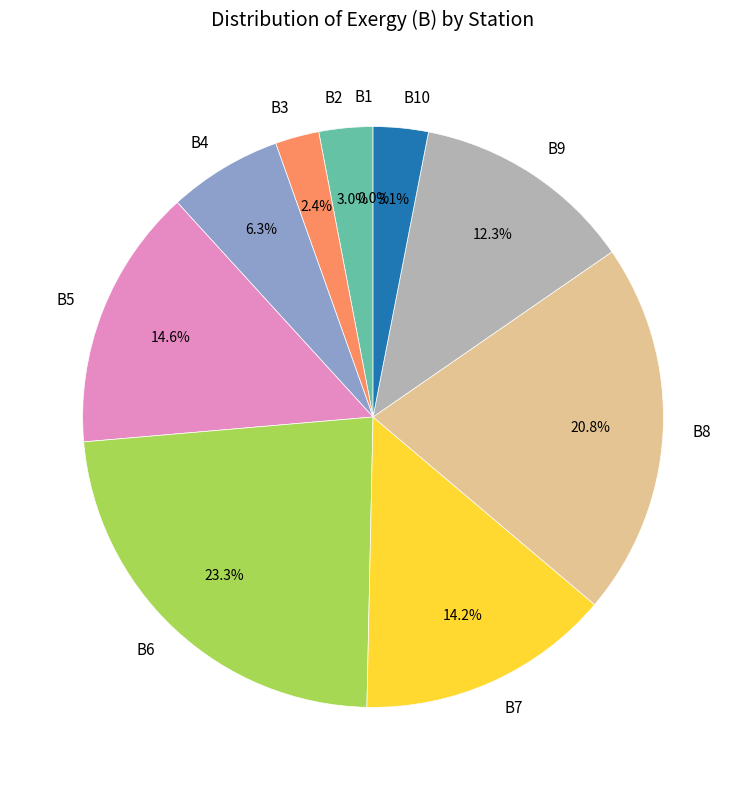

Which category has the biggest portion of the pie?

B6